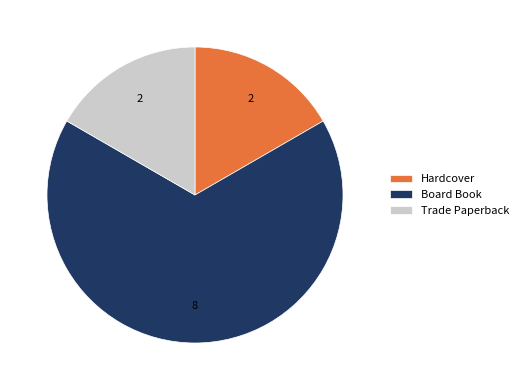

What is the largest slice in the pie chart?

Board Book